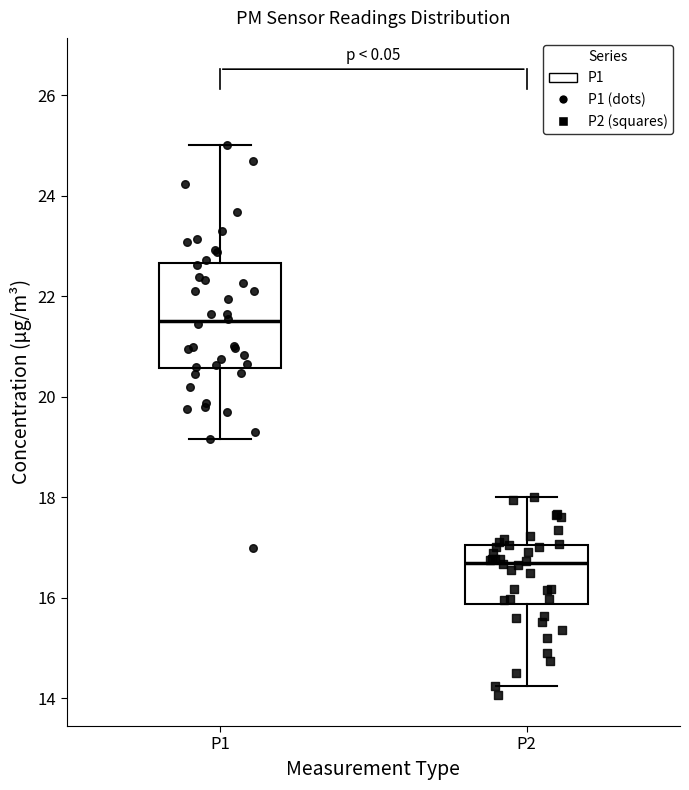

Comparing the boxes themselves (not the whiskers), which one is the tallest?

P1